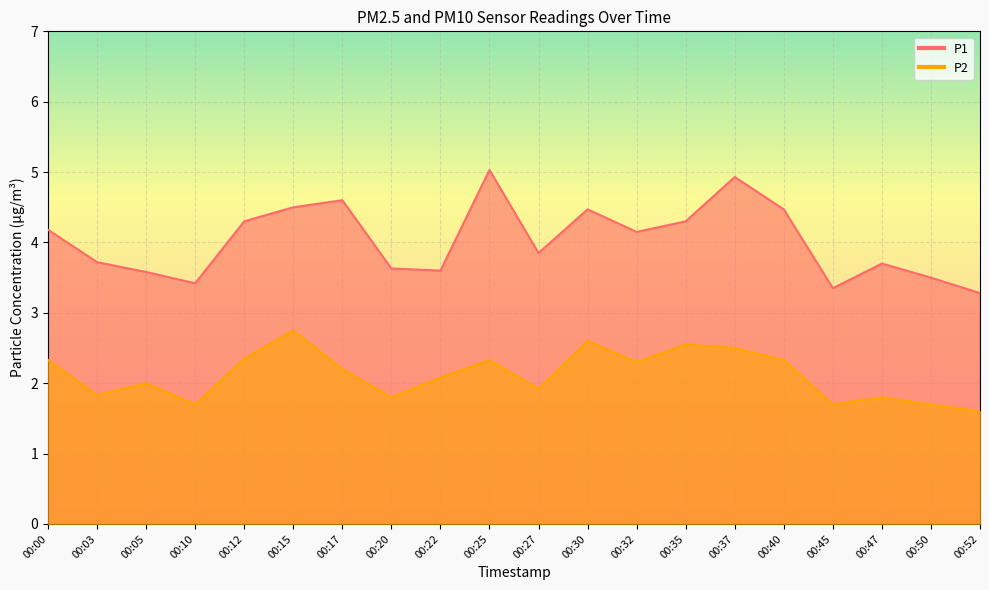

True or false: P2 and P1 intersect in this chart.

False